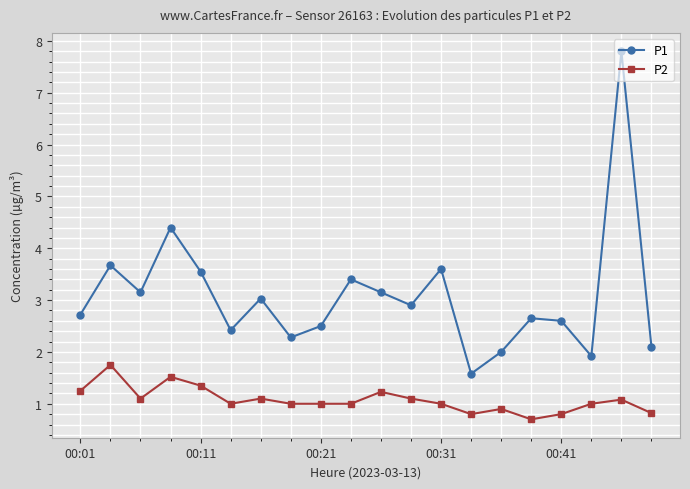

What is the lowest value of the P1 series?

1.6